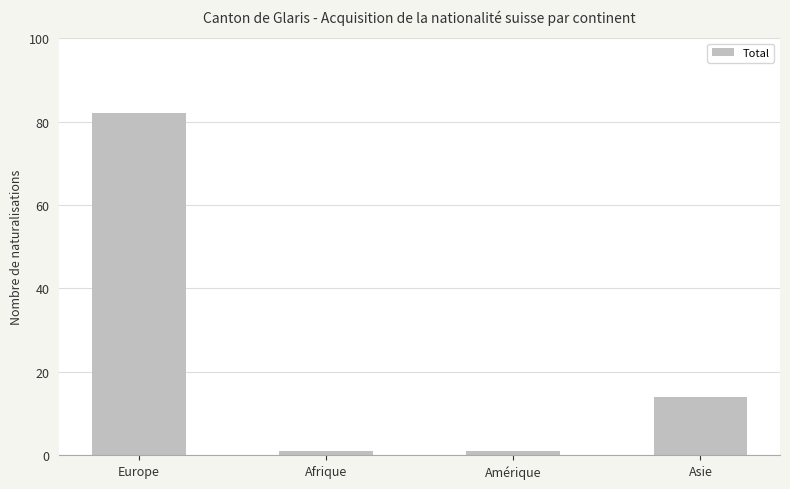

What is the ratio of the value at Asie to the value at Amérique?

14.0